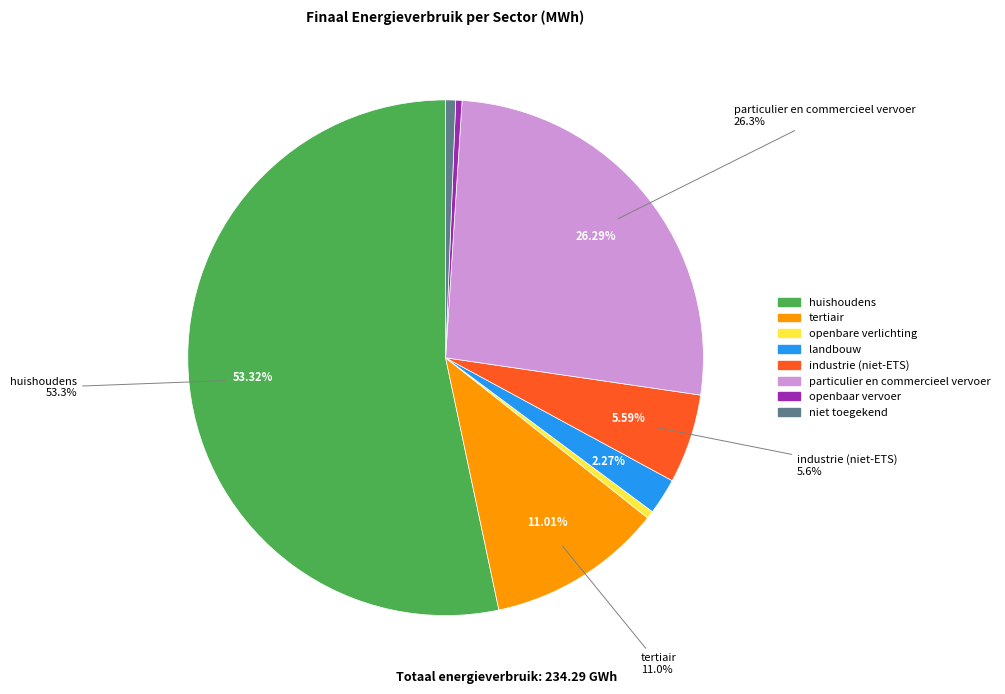

How many segments does this pie chart have?

8